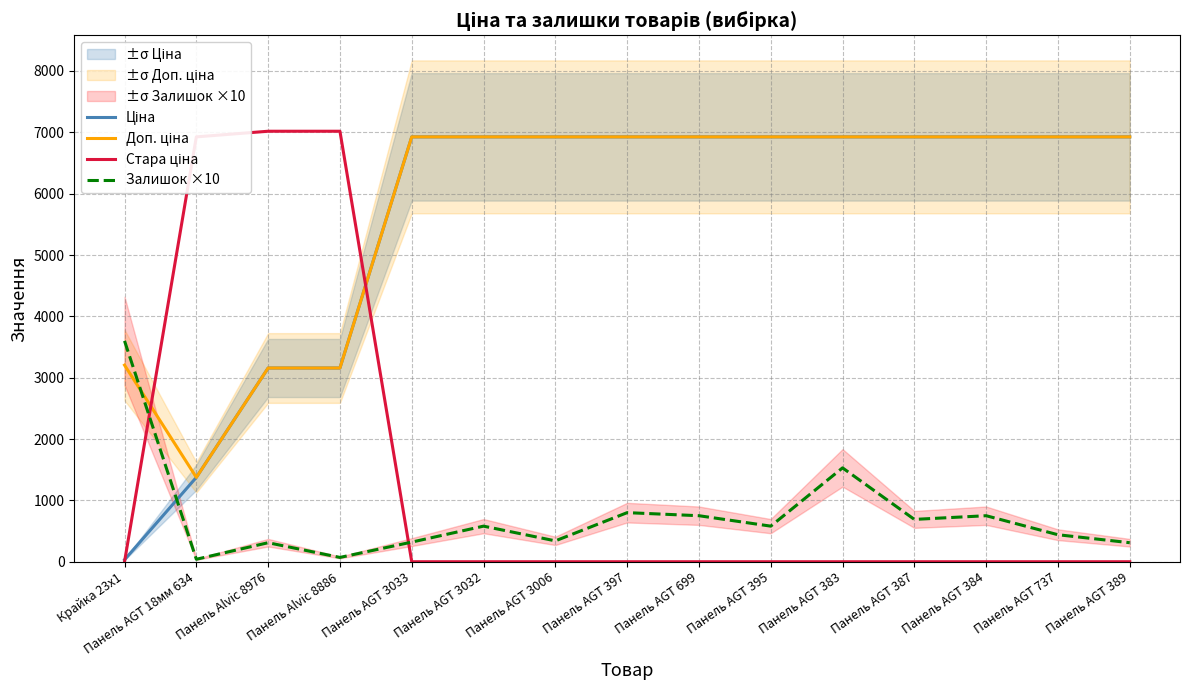

Is it true that Стара ціна equals -3450.5 at Панель AGT 737?

False